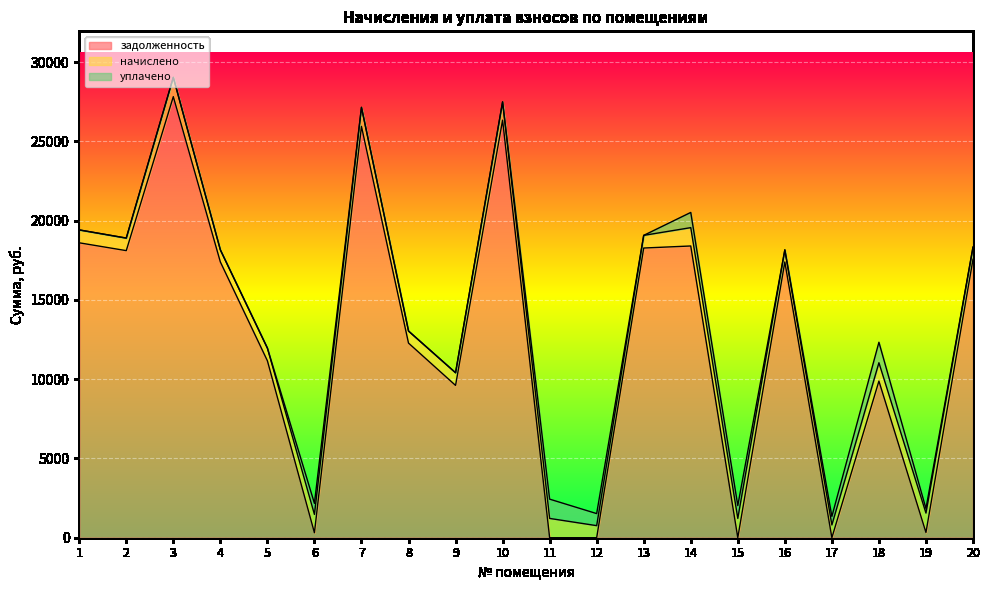

What is the total value across all series at 3?

29045.0